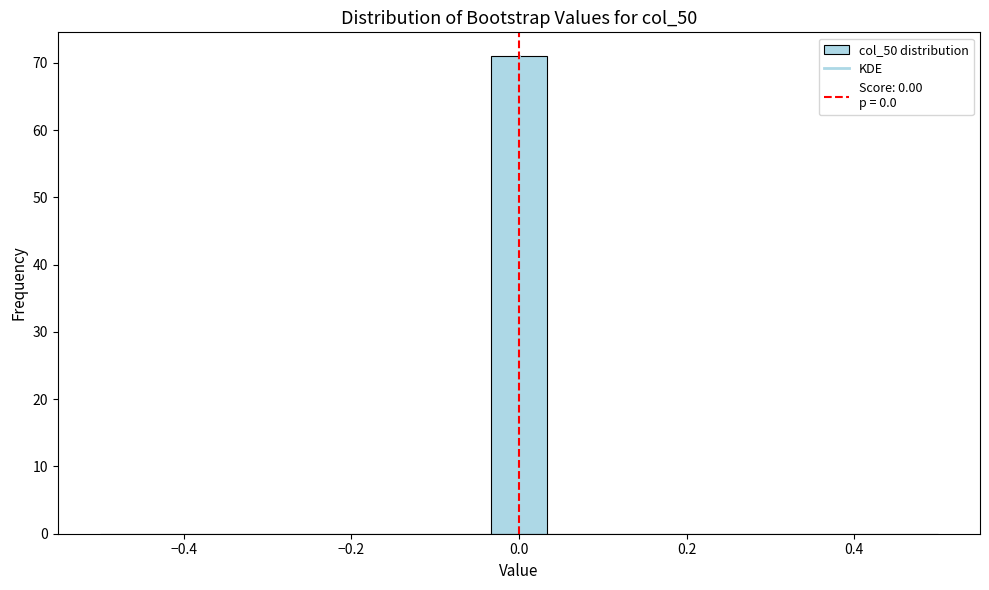

Read against the x-axis, roughly where is the centre of the tallest bar?

0.00